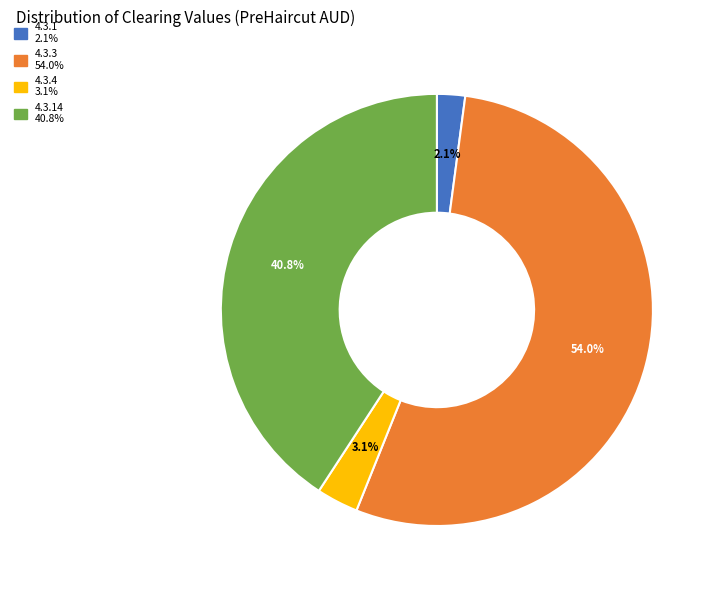

Does any single category account for the majority?

Yes